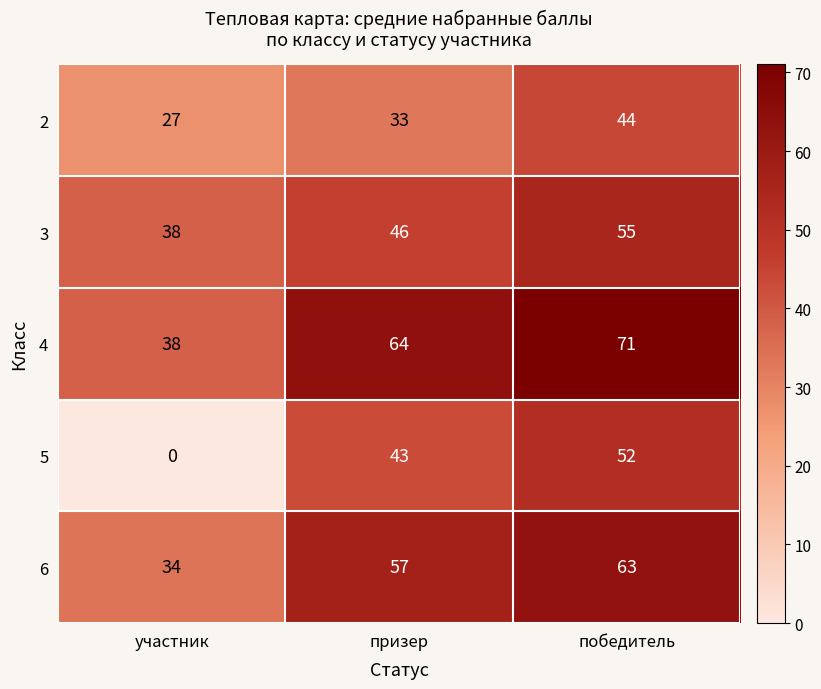

What is the maximum value shown in the chart?

71